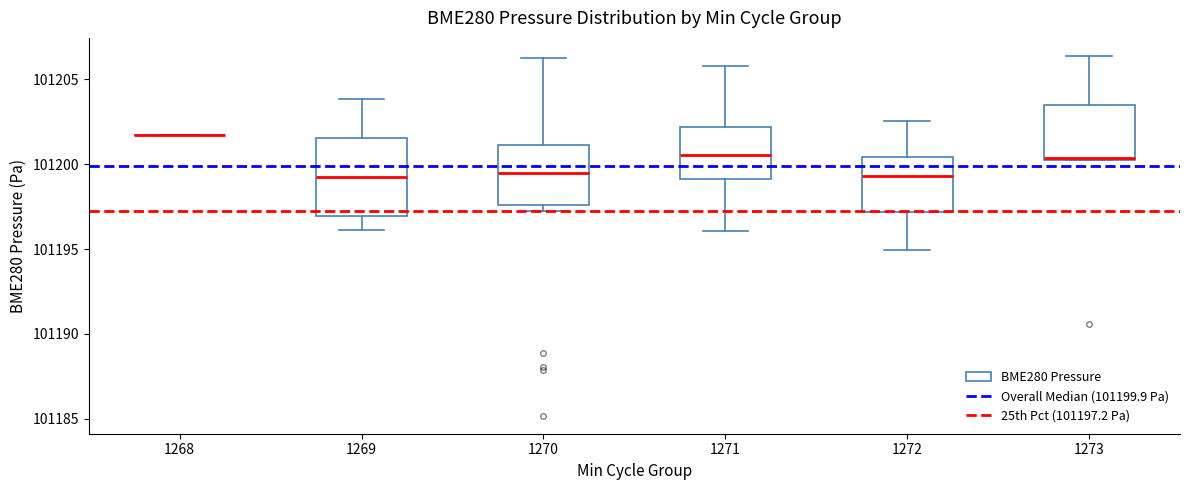

Reading left to right, read every box against the y-axis: the position of its median line, the range the box covers, and the ends of its whiskers. The values are not printed on the chart, so give them approximately, as read against the axis.

1268: box collapsed to a line at 101201.5, whiskers 101201.5 to 101201.5
1269: median 101199.5, box 101197.0 to 101201.5, whiskers 101196.0 to 101204.0
1270: median 101199.5, box 101197.5 to 101201.0, whiskers 101197.0 to 101206.5
1271: median 101200.5, box 101199.0 to 101202.0, whiskers 101196.0 to 101206.0
1272: median 101199.5, box 101197.0 to 101200.5, whiskers 101195.0 to 101202.5
1273: median 101200.5, box 101200.0 to 101203.5, whiskers 101200.0 to 101206.5